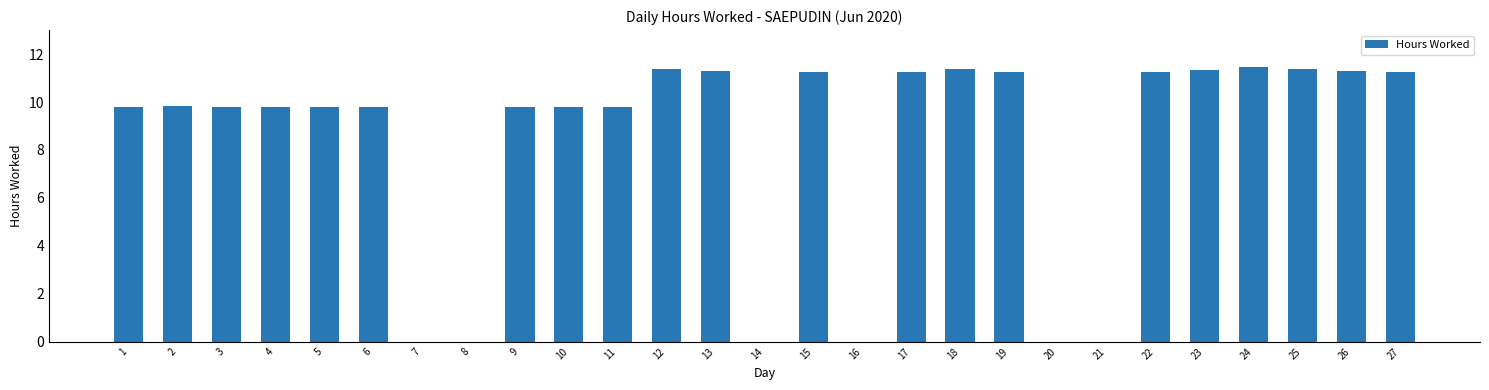

Is it true that the value at 22 is 11.2?

True